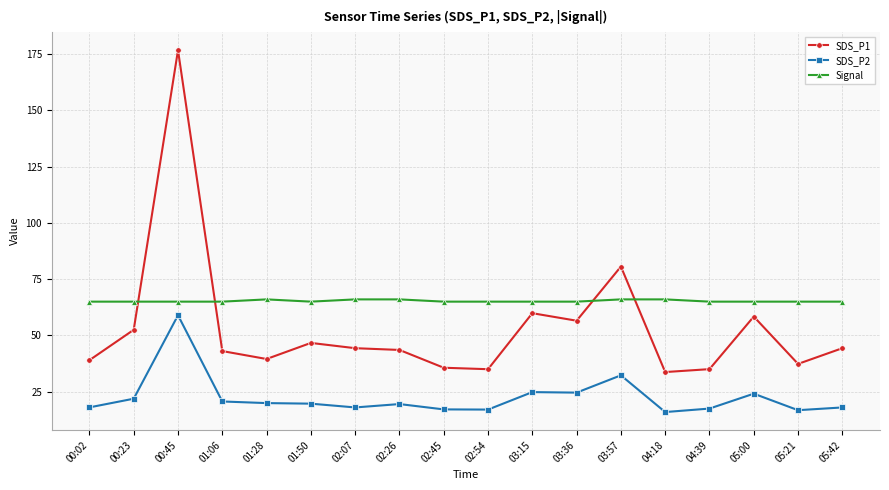

List the series in order of their overall mean, lowest first.

SDS_P2, SDS_P1, Signal